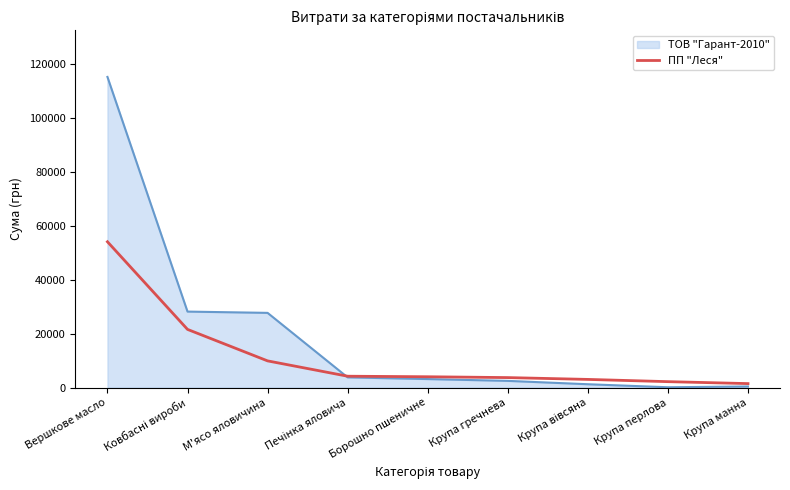

What is the total value across all series at Вершкове масло?

169213.1